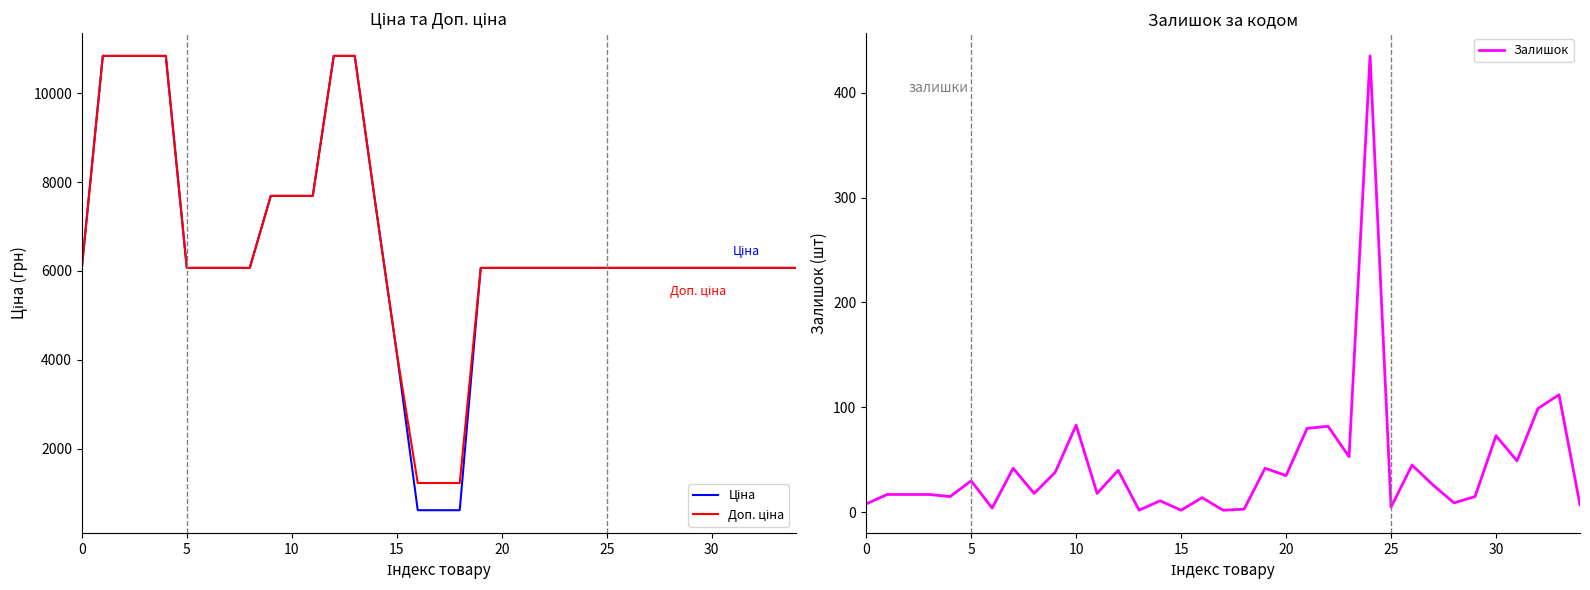

How many lines are shown in the chart?

3